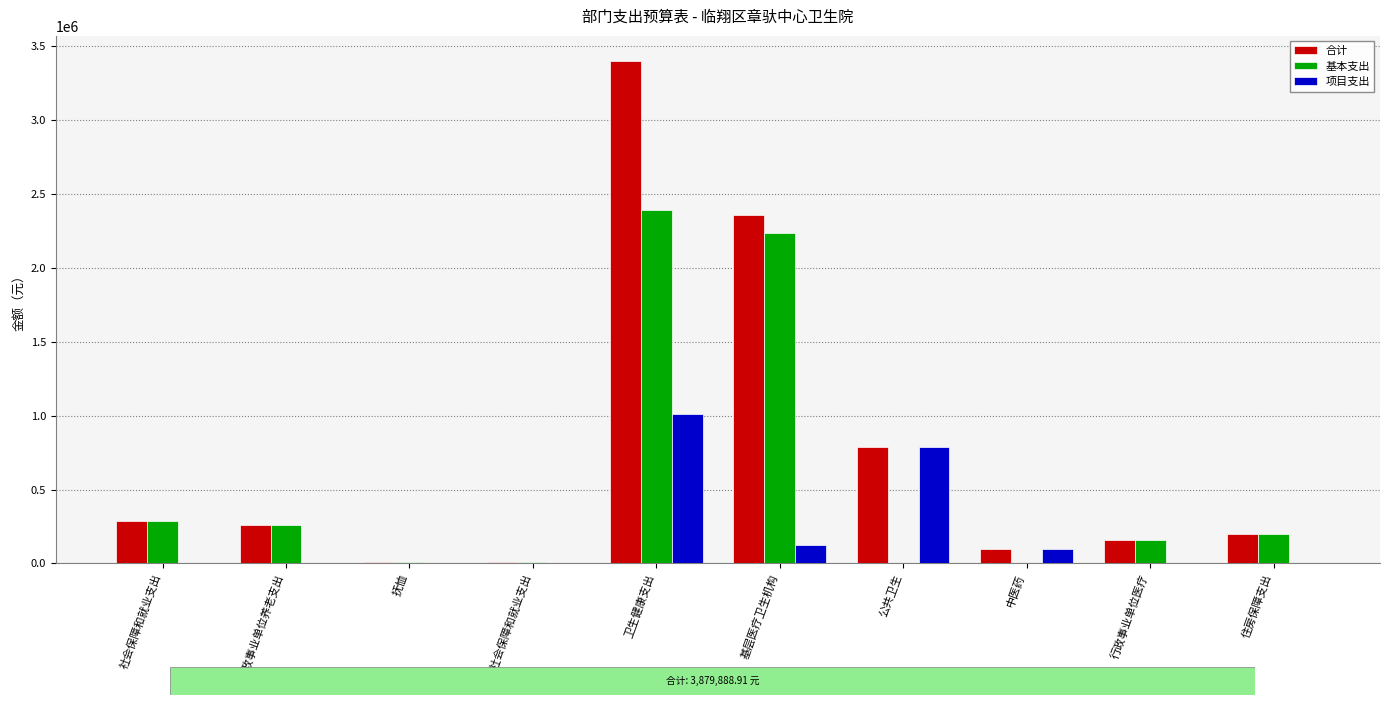

Reading left to right, list all the values displayed in this chart.

合计: 社会保障和就业支出=283959.8	行政事业单位养老支出=261020.2	抚恤=11520.0	其他社会保障和就业支出=11419.6	卫生健康支出=3400164.0	基层医疗卫生机构=2356035.5	公共卫生=787730.9	中医药=100000.0	行政事业单位医疗=155894.6	住房保障支出=195765.1
基本支出: 社会保障和就业支出=283959.8	行政事业单位养老支出=261020.2	抚恤=11520.0	其他社会保障和就业支出=11419.6	卫生健康支出=2389298.1	基层医疗卫生机构=2233403.5	公共卫生=0.0	中医药=0.0	行政事业单位医疗=155894.6	住房保障支出=195765.1
项目支出: 社会保障和就业支出=0.0	行政事业单位养老支出=0.0	抚恤=0.0	其他社会保障和就业支出=0.0	卫生健康支出=1010865.9	基层医疗卫生机构=122631.9	公共卫生=787730.9	中医药=100000.0	行政事业单位医疗=0.0	住房保障支出=0.0